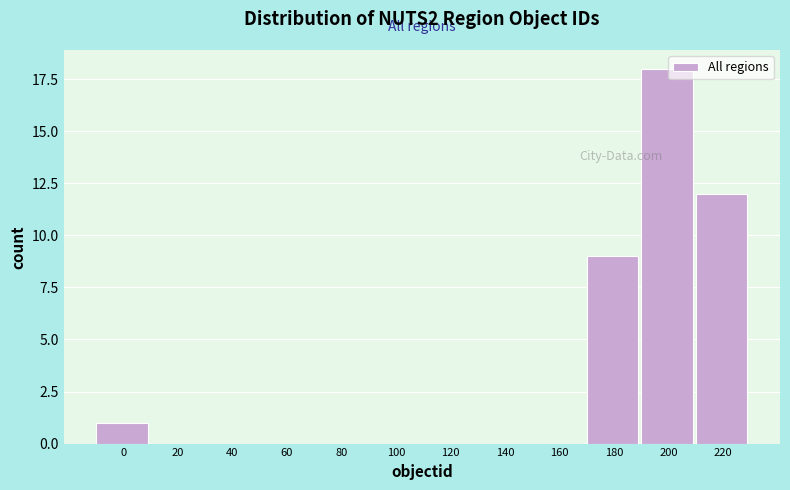

Reading left to right, what are all the values shown in this chart?

0=1	20=0	40=0	60=0	80=0	100=0	120=0	140=0	160=0	180=9	200=18	220=12